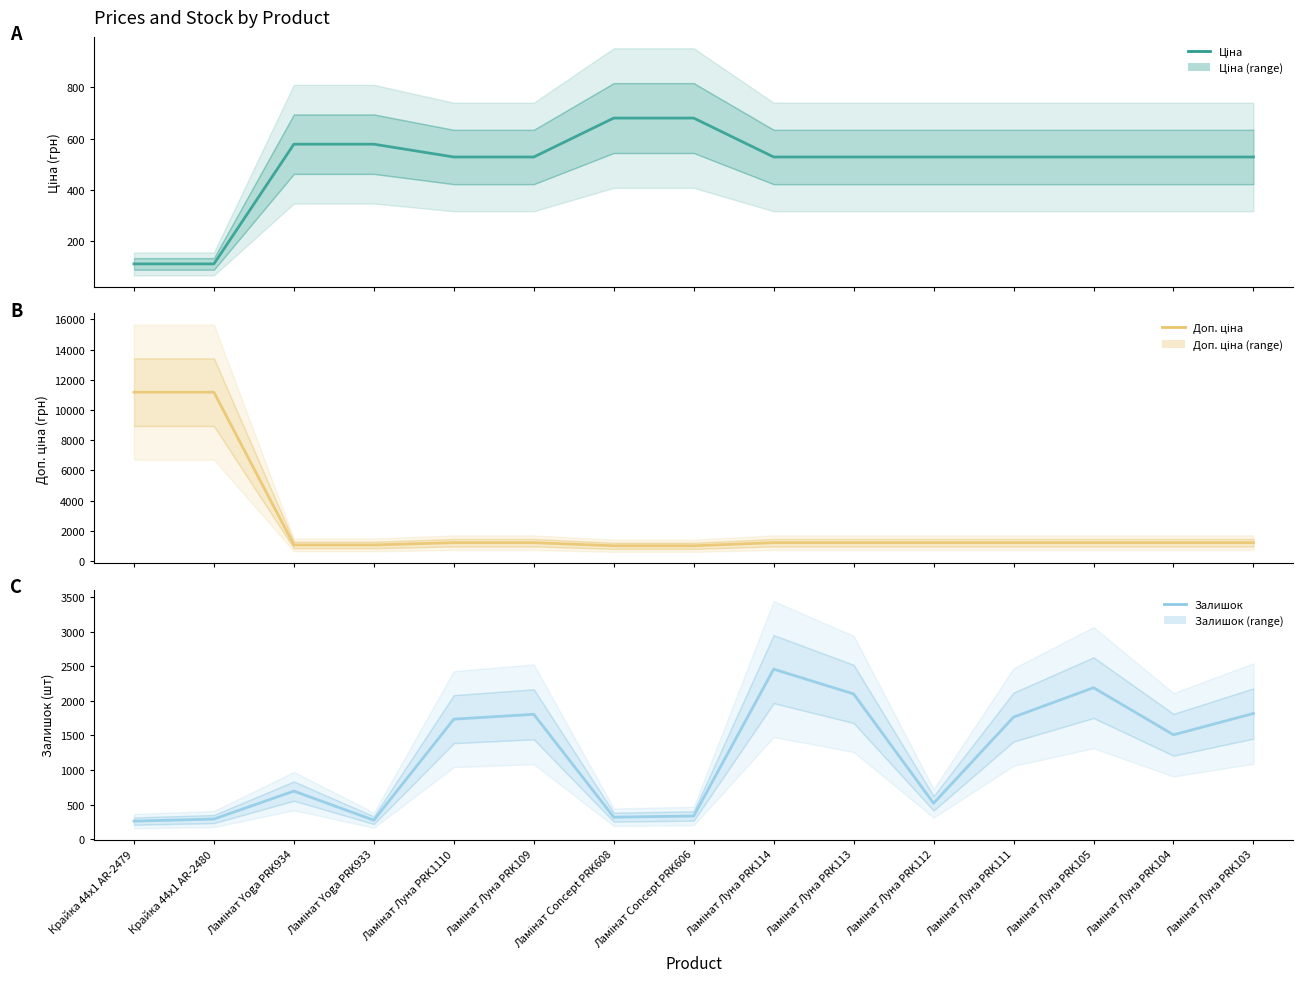

Does the chart have visible grid lines?

No